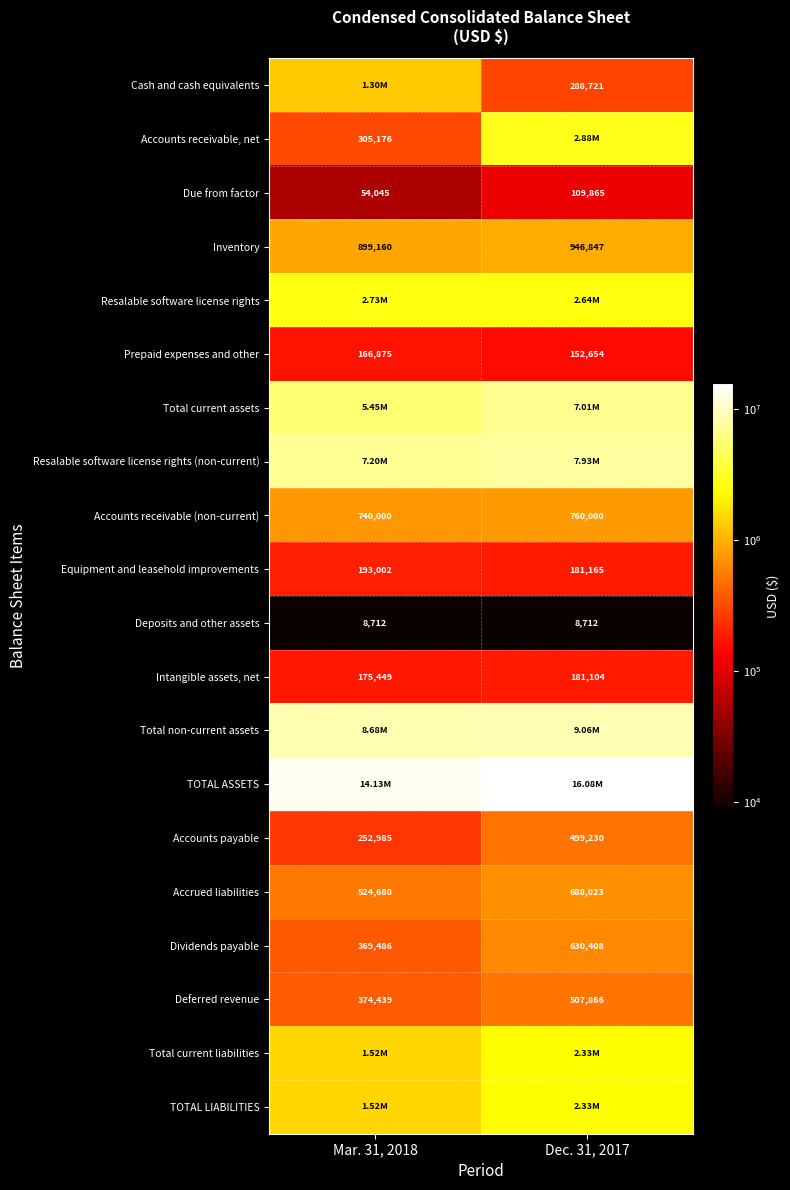

How many data points in Accounts receivable (non-current) are less than 760000?

1